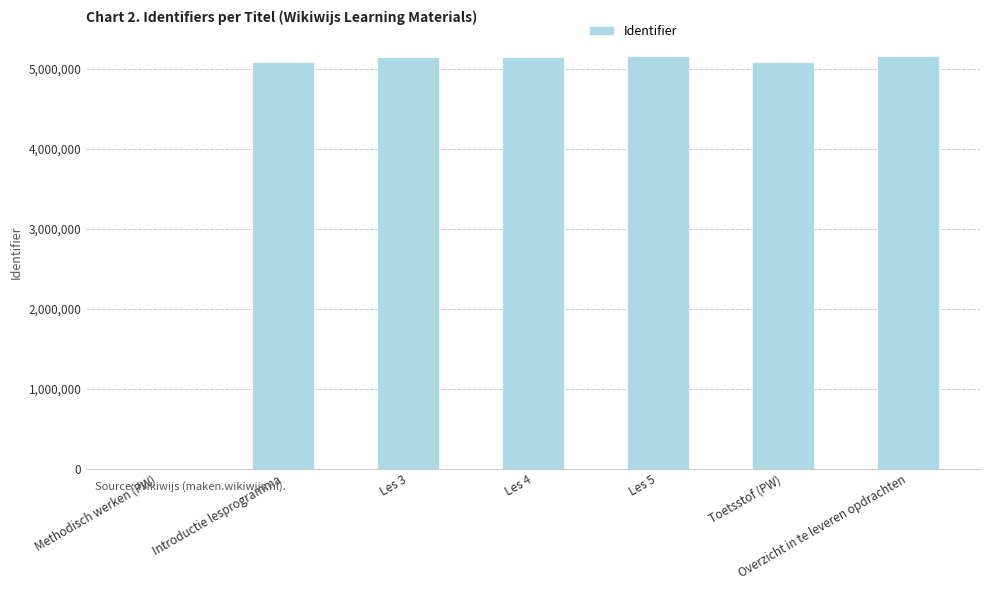

What is the sum of all values?

30815399